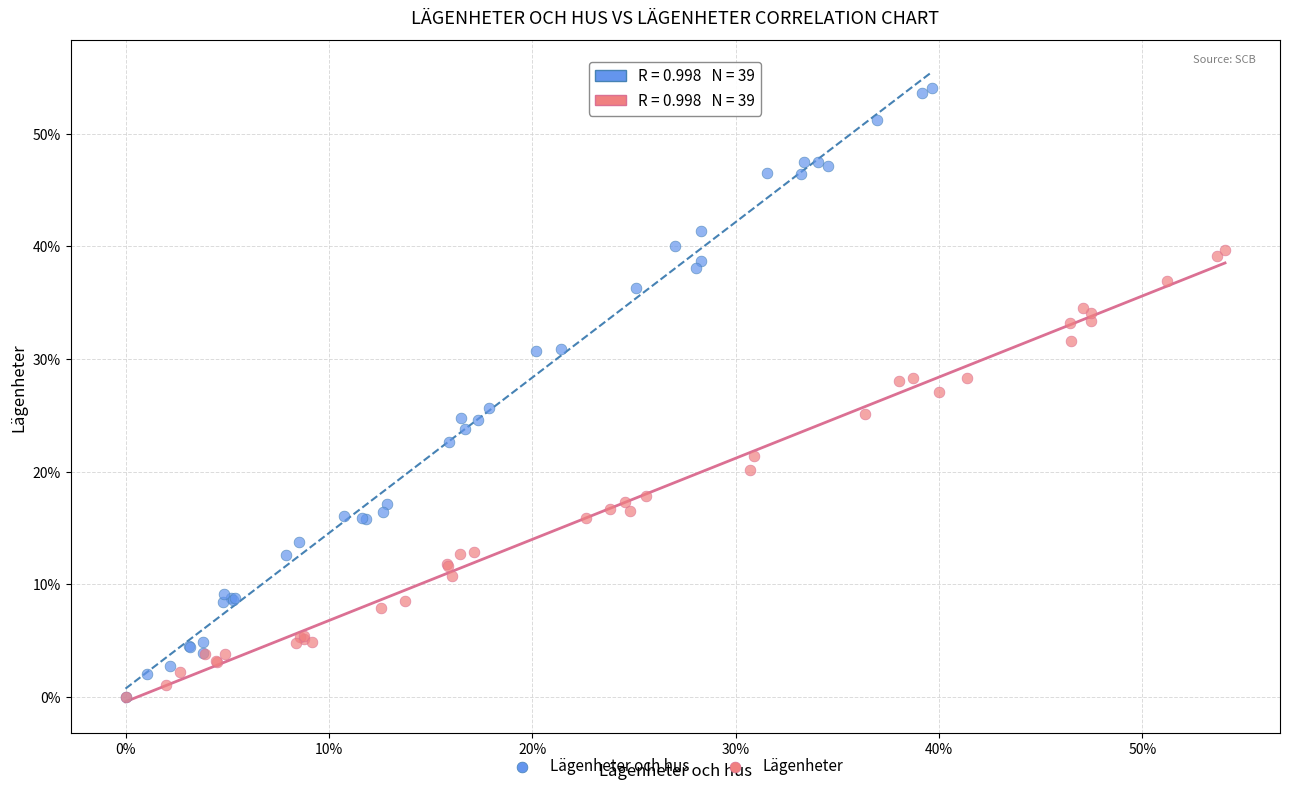

What are all the series names shown in the legend?

Lägenheter och hus, Lägenheter